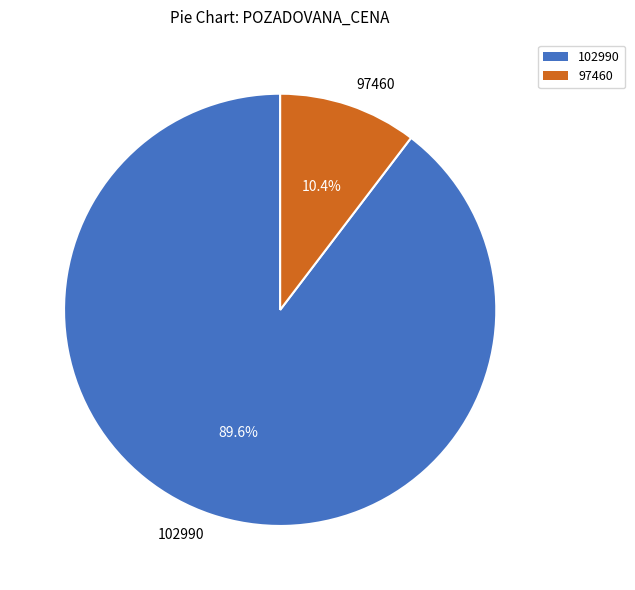

To the nearest percent, what is the combined percentage of 97460 and 102990?

100%